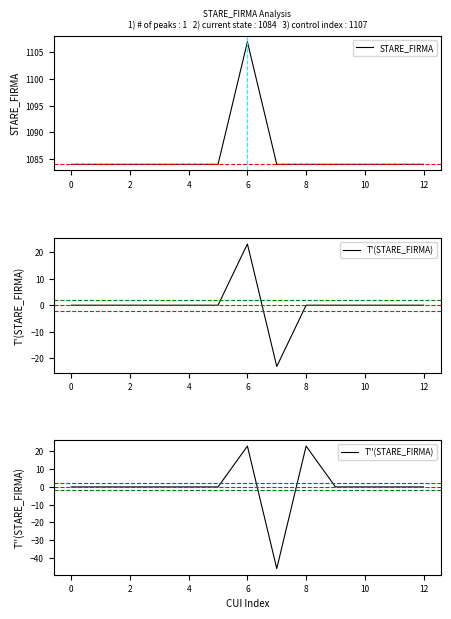

True or false: STARE_FIRMA and T''(STARE_FIRMA) cross at least once.

False